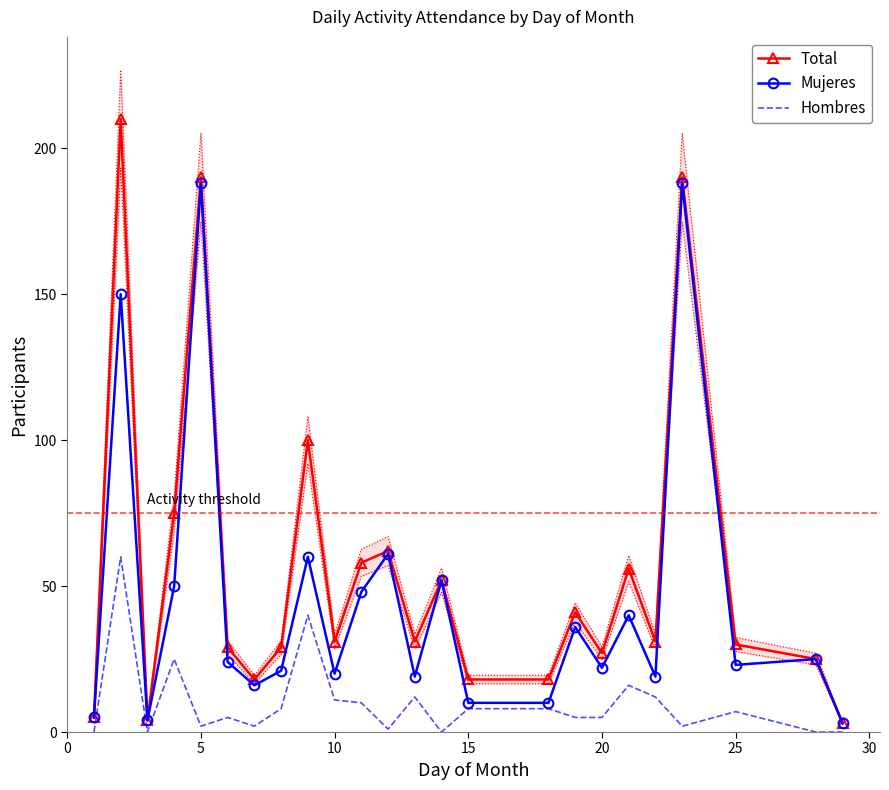

What is the lowest value of the Total series?

3